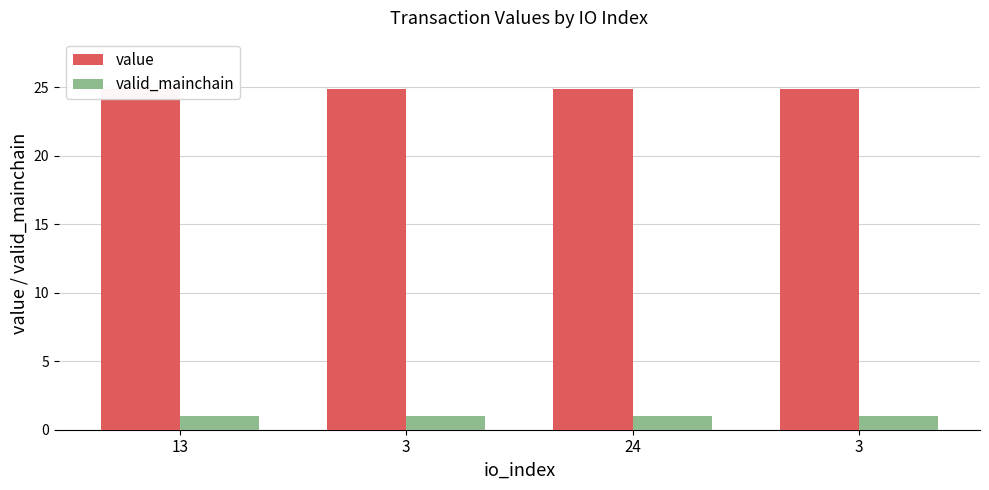

Reading right to left, transcribe all the data shown in this chart.

value: 24.9	24.9	24.9	24.9
valid_mainchain: 1.0	1.0	1.0	1.0